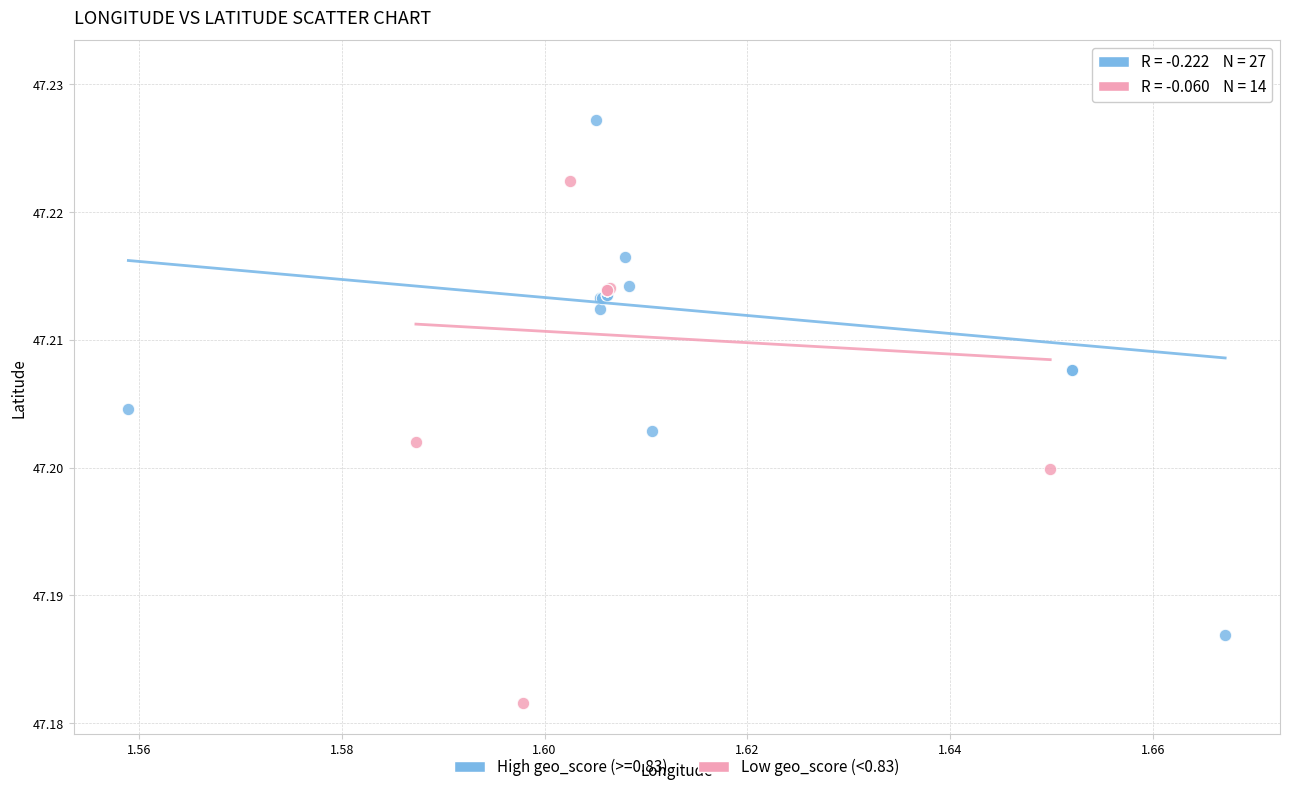

Which series reaches the maximum Y coordinate?

High geo_score (>=0.83)